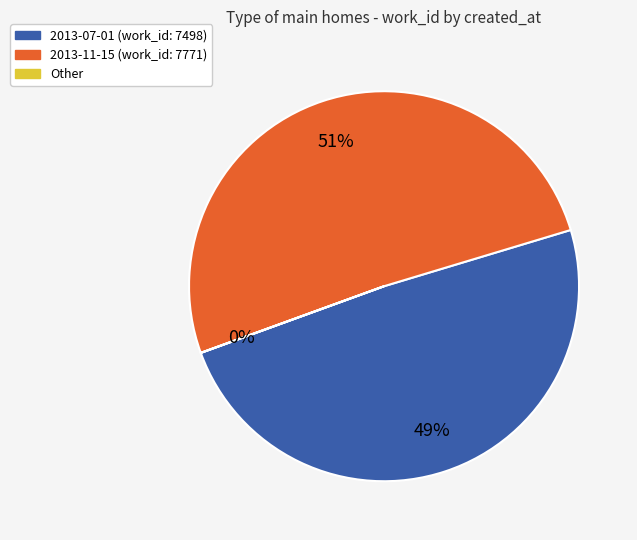

To the nearest percent, what is the difference between the largest and smallest slice percentages?

51%